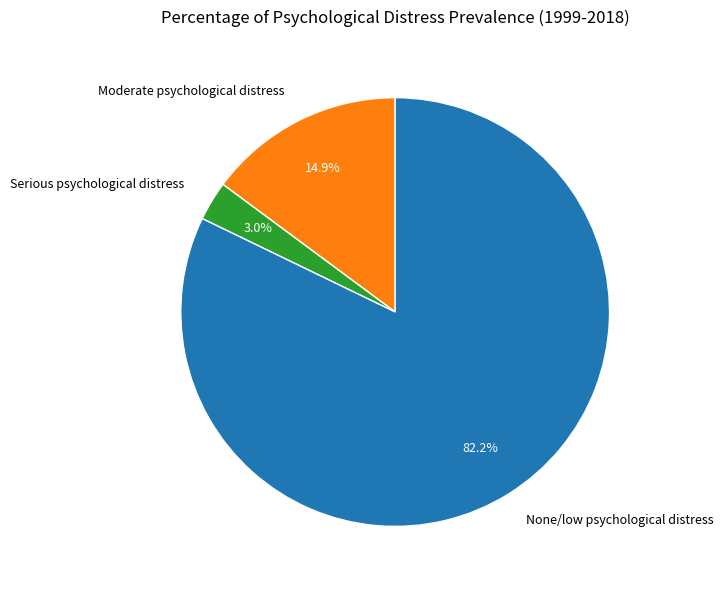

Do Moderate psychological distress and Serious psychological distress together represent more than half of the pie?

No